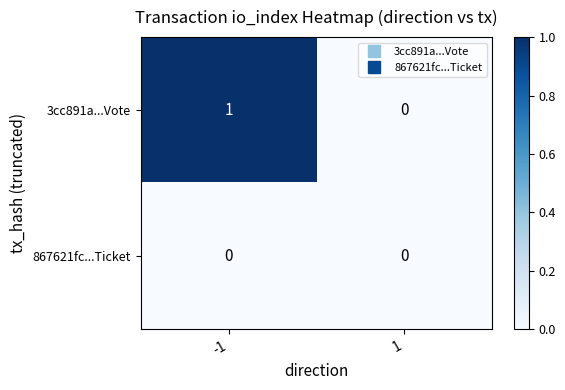

Which series has the largest range (max minus min)?

3cc891a...Vote